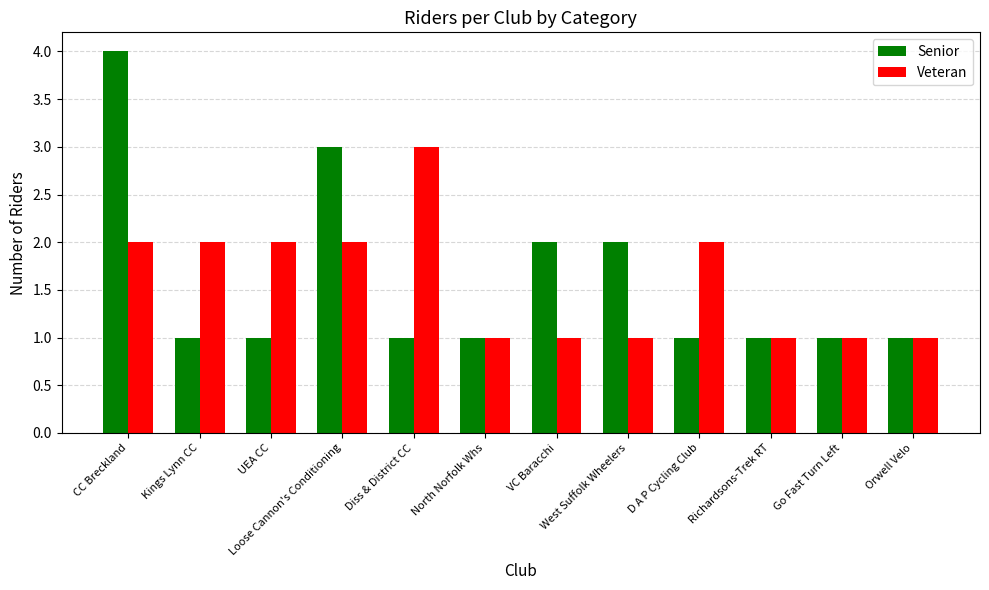

How many data points in Veteran are less than 2?

6